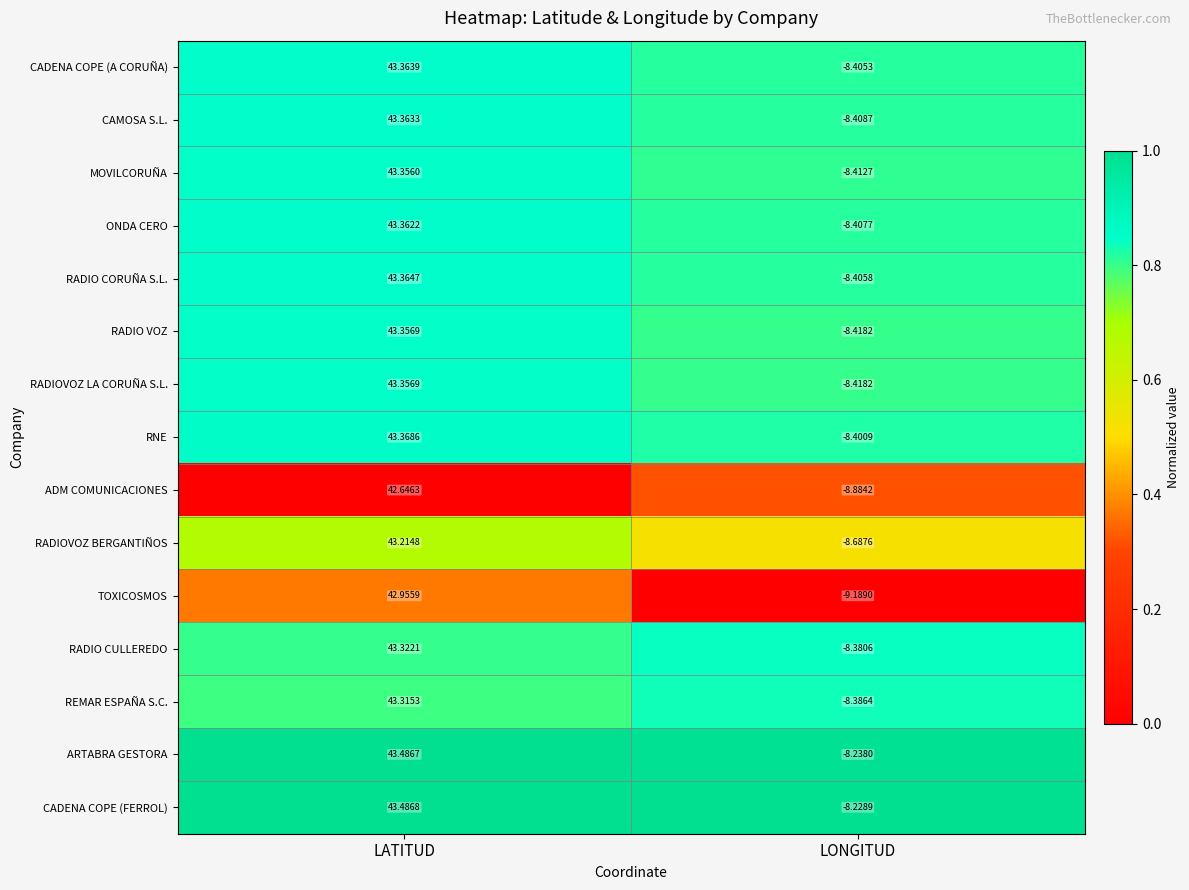

What is the maximum value shown in the chart?

43.5